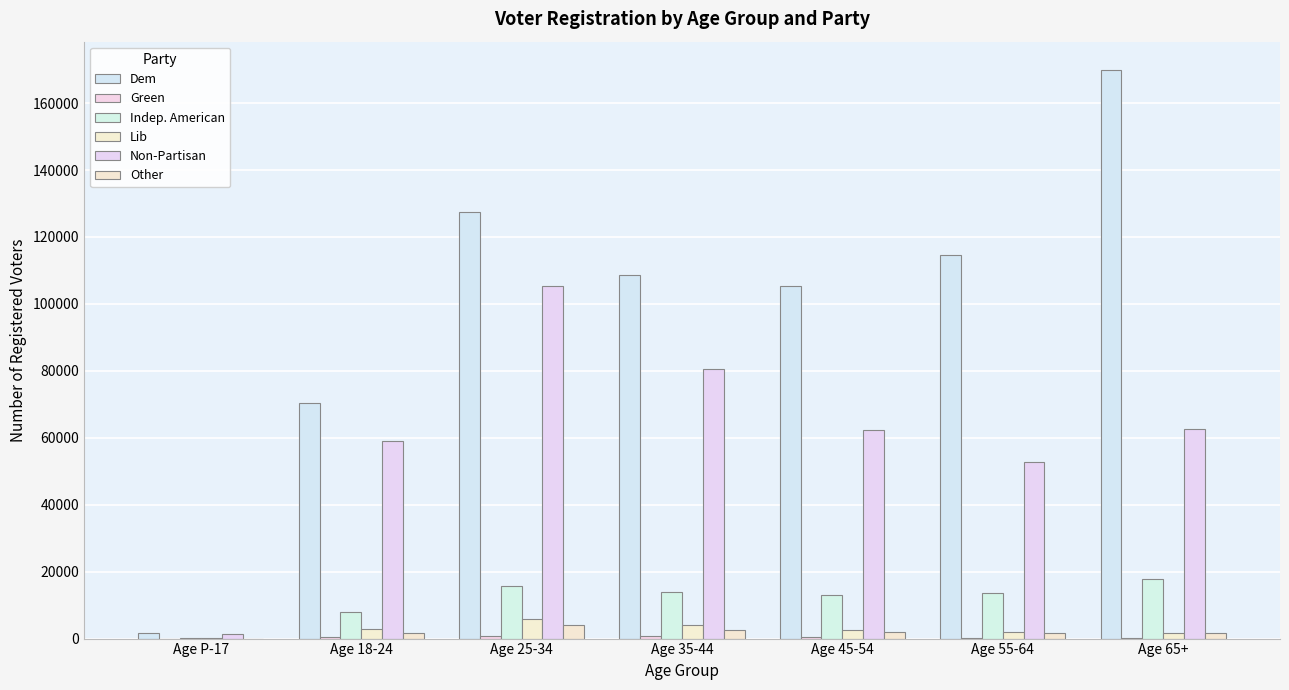

Is it true that Non-Partisan equals 62744 at Age 65+?

True